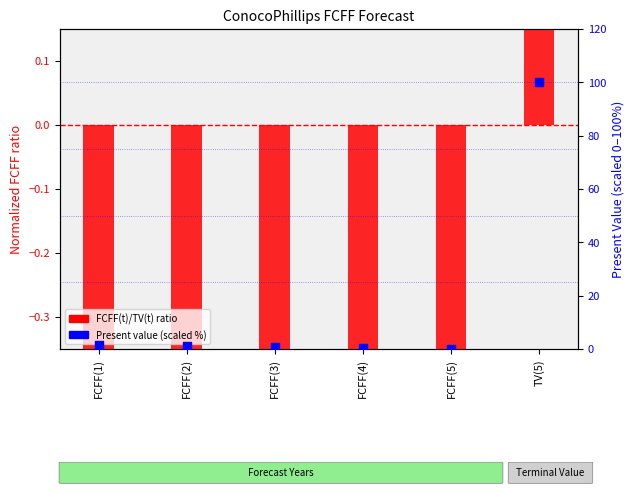

Is the value of FCFF(t)/TV(t) ratio at FCFF(3) greater than the value of Present value (scaled %) at FCFF(2)?

No